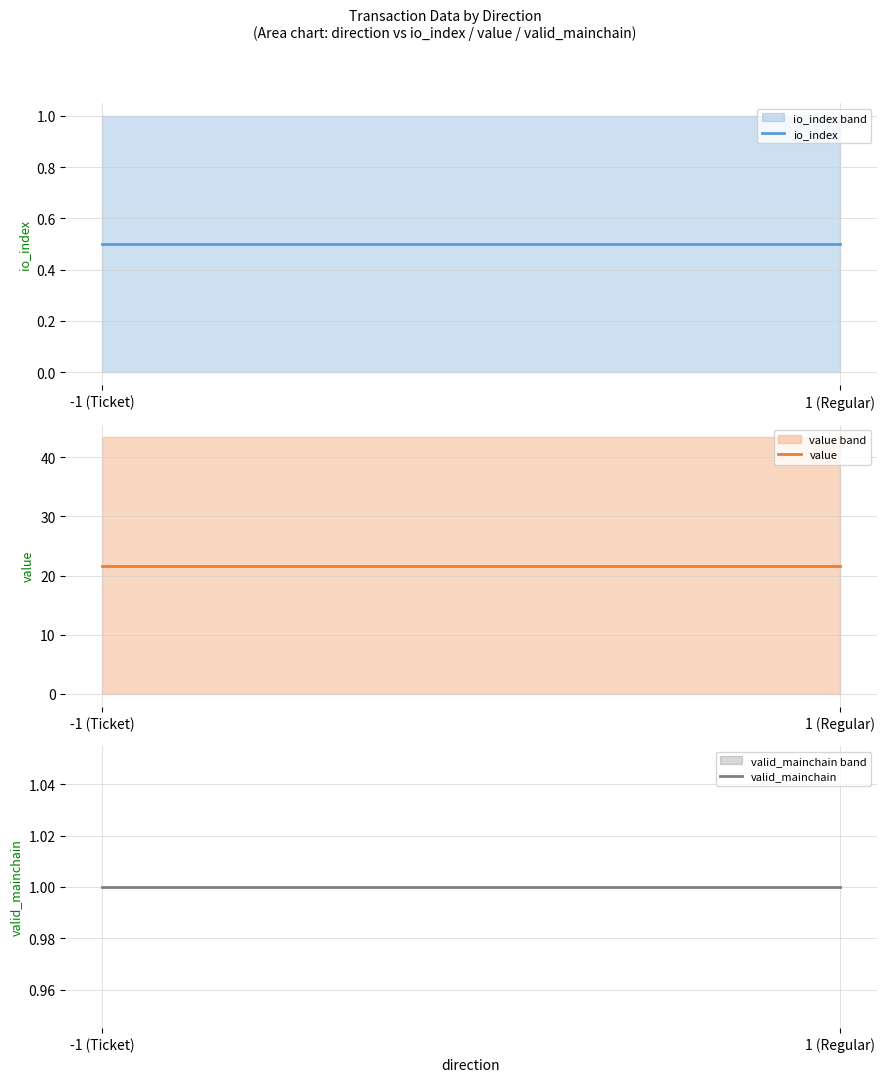

Reading left to right, extract all data points from this chart.

io_index: -1 (Ticket)=0.5	1 (Regular)=0.5
value: -1 (Ticket)=21.7	1 (Regular)=21.7
valid_mainchain: -1 (Ticket)=1.0	1 (Regular)=1.0